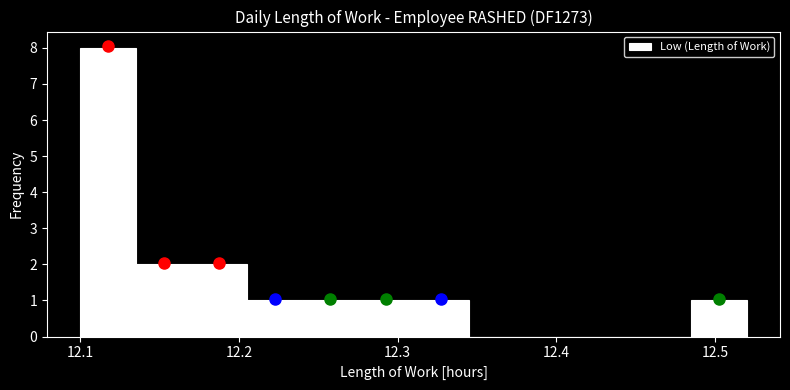

Read against the x-axis, roughly where is the centre of the tallest bar?

12.12